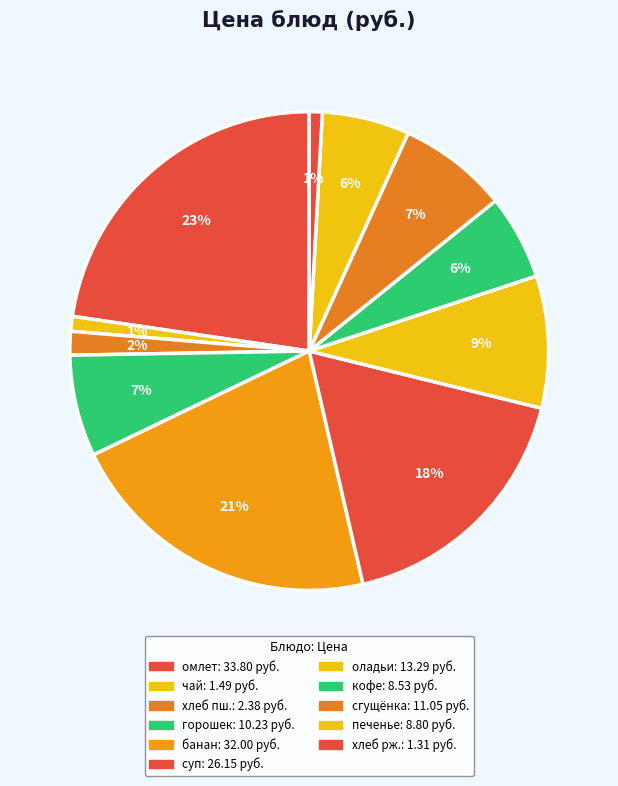

To the nearest percent, what is the average slice percentage?

9%